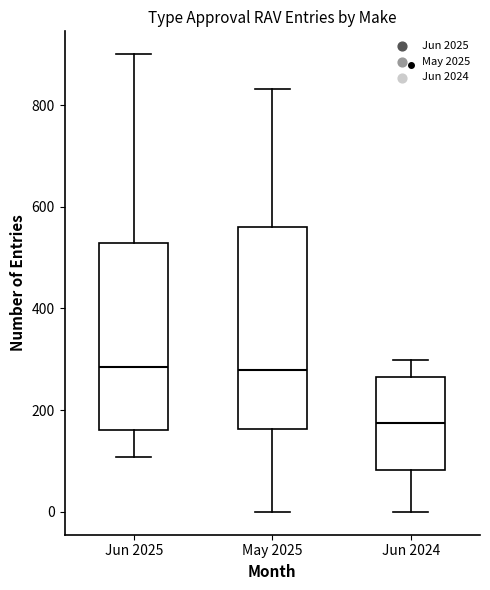

Reading left to right, read every box against the y-axis: the position of its median line, the range the box covers, and the ends of its whiskers. The values are not printed on the chart, so give them approximately, as read against the axis.

Jun 2025: median 280, box 160 to 520, whiskers 100 to 900
May 2025: median 280, box 160 to 560, whiskers 0 to 840
Jun 2024: median 180, box 80 to 260, whiskers 0 to 300